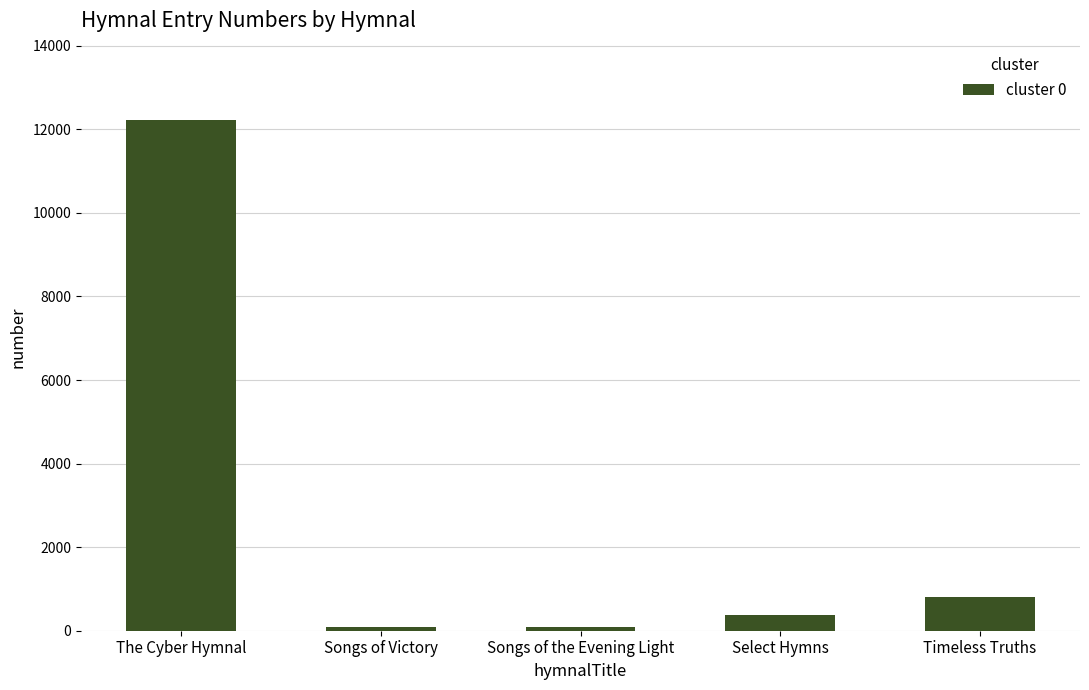

What is the value of the 2nd bar from the left?

90